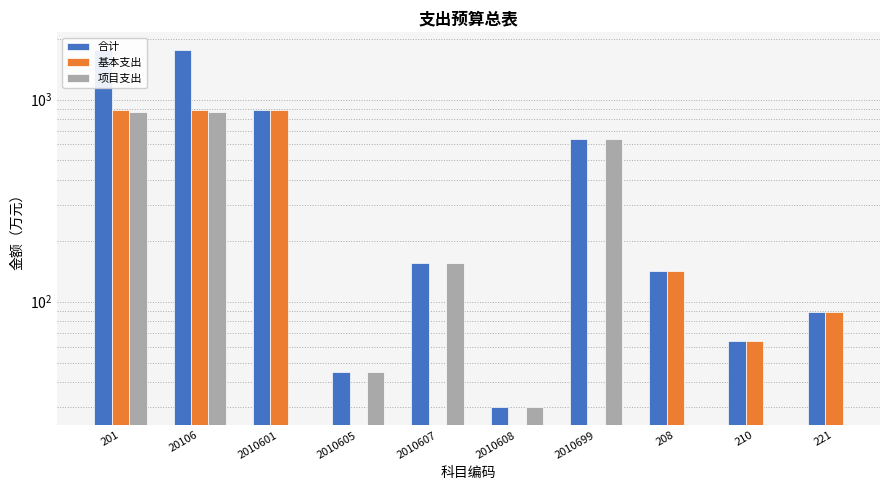

What is the label of the 7th bar from the right?

2010605